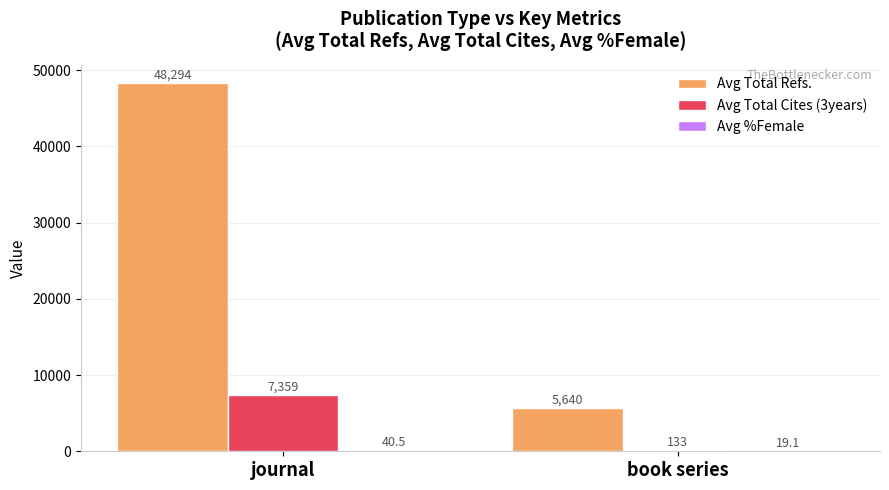

Which series has the largest total across all categories?

Avg Total Refs.